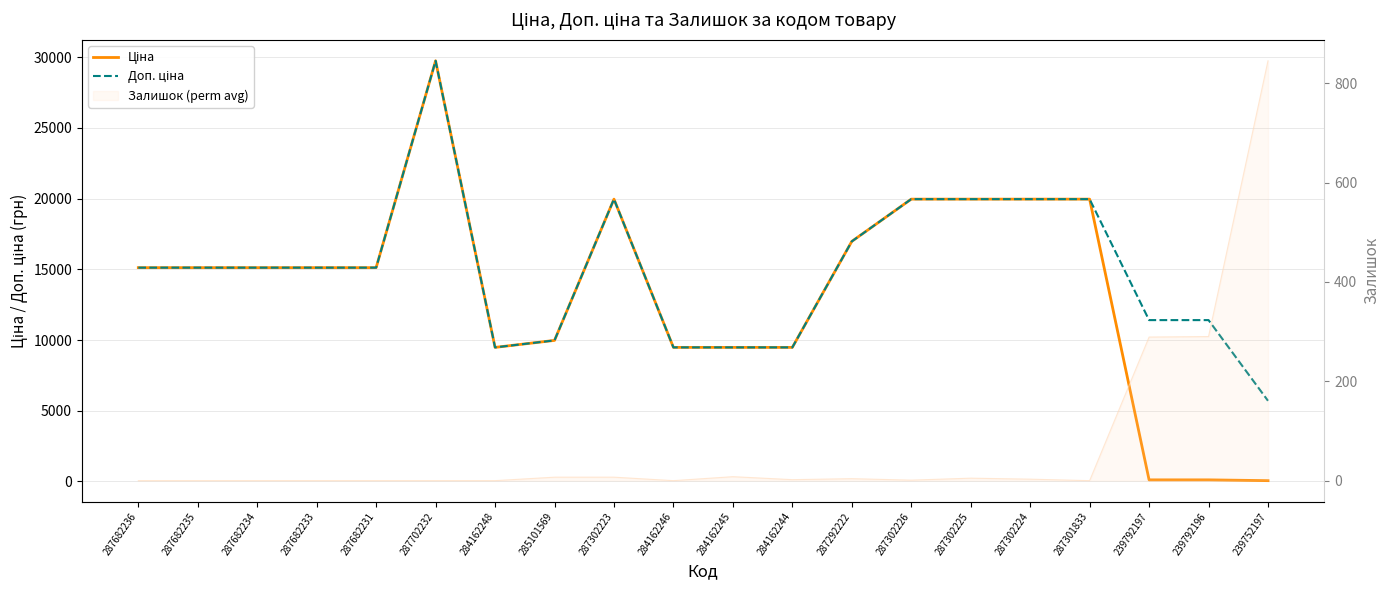

Which has a higher value, 284162246 or 284162245?

284162246